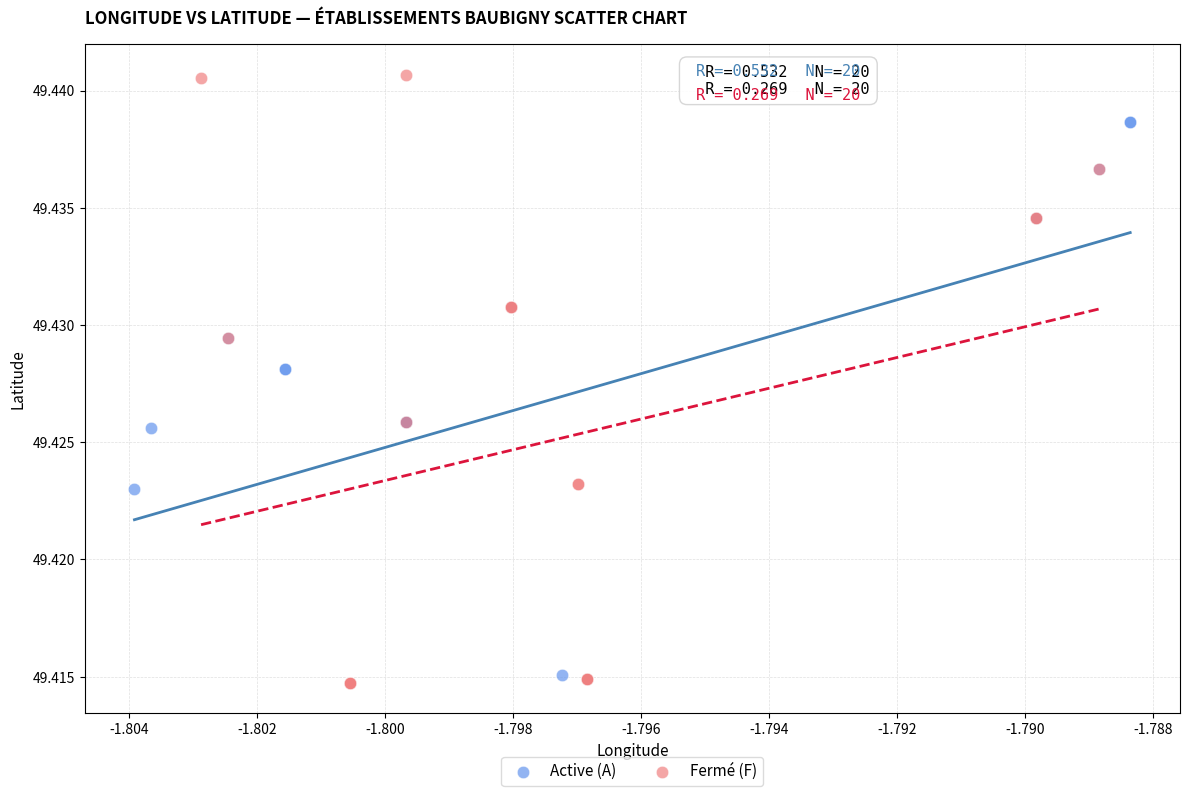

Which series has the largest Y range (max minus min)?

Fermé (F)